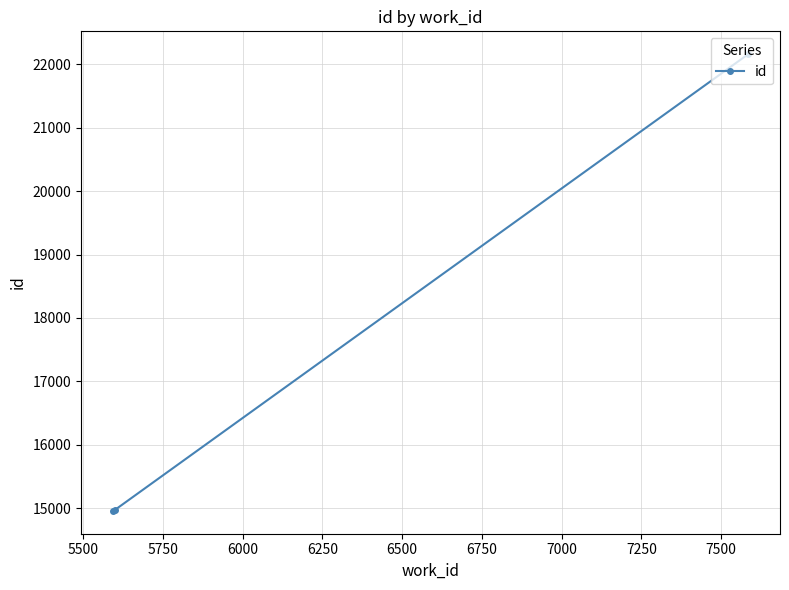

What is the difference between the second highest and minimum values?

13